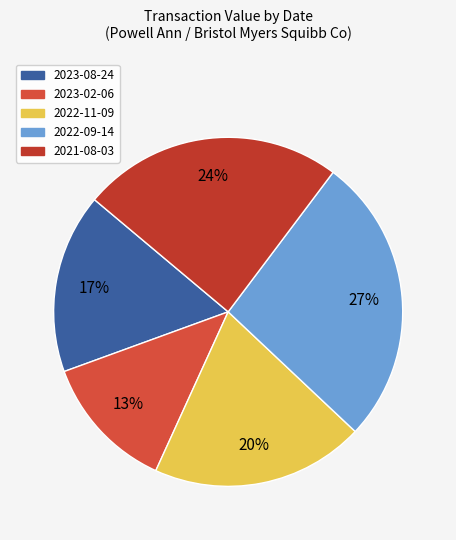

To the nearest percent, what is the average slice percentage?

20%